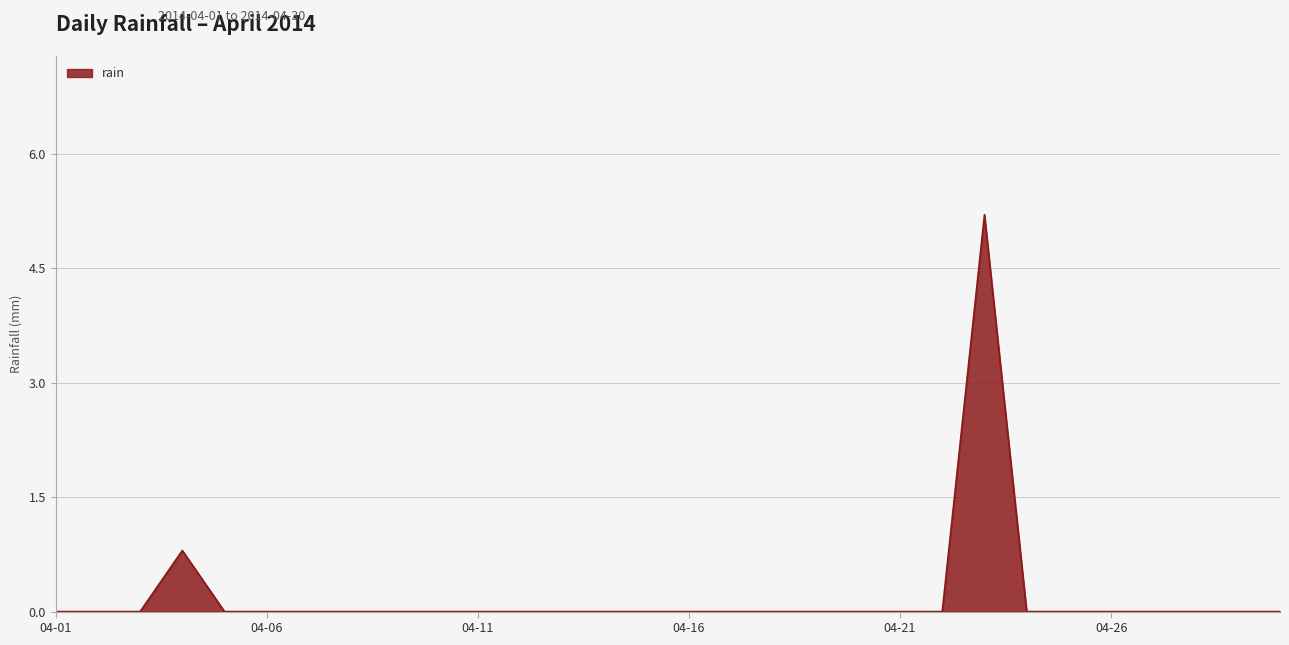

What is the difference between the maximum and minimum values?

5.2